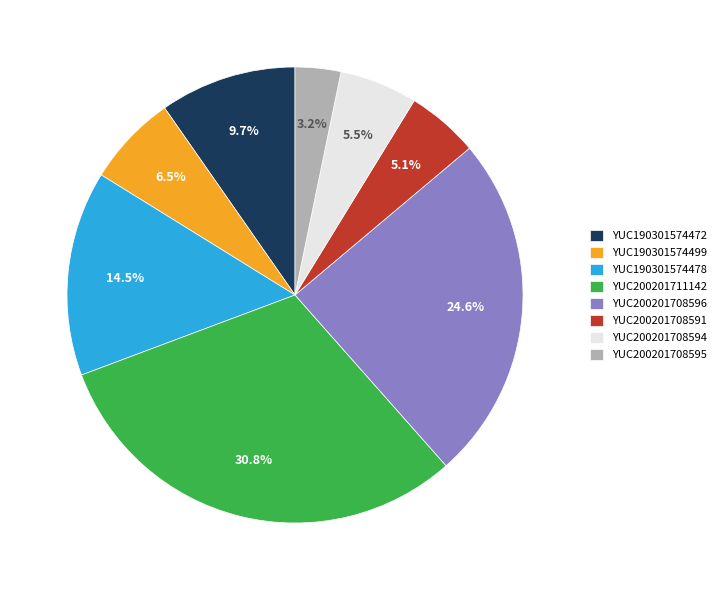

Count the number of slices in the pie.

8